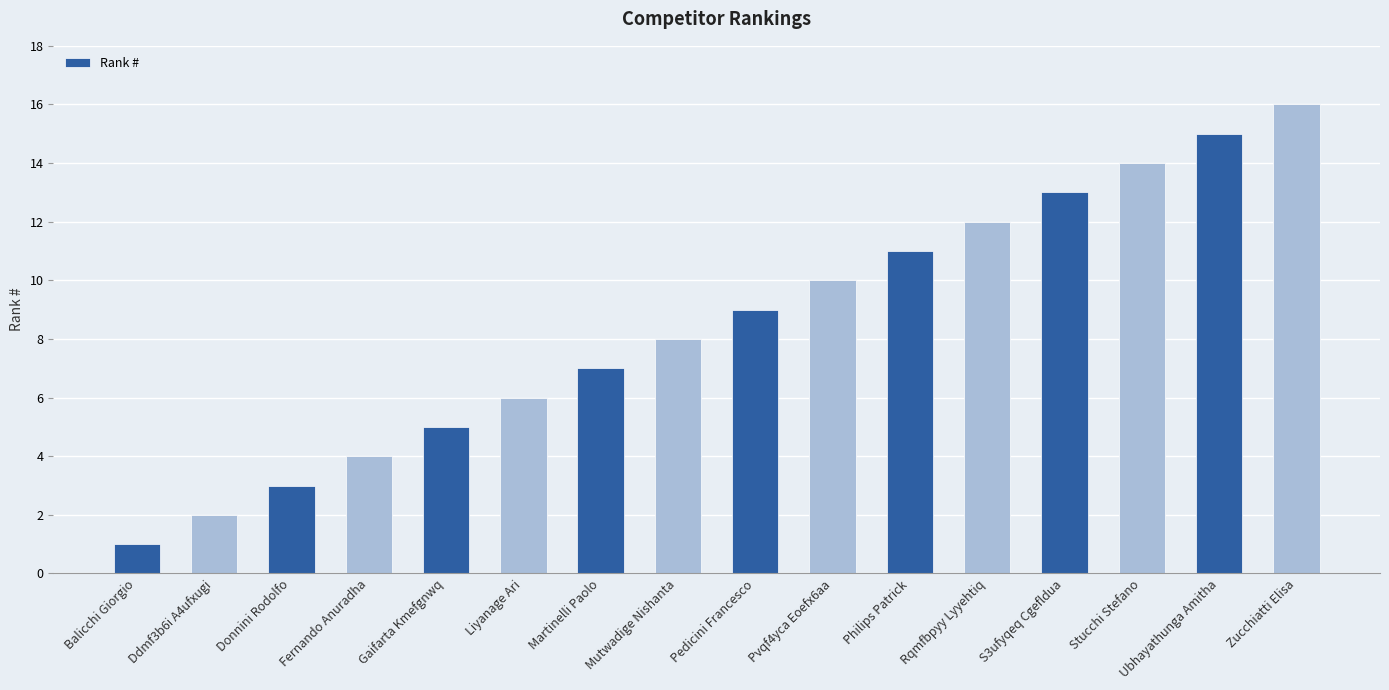

The chart shows a value of 13 at S3ufyqeq Cgefldua. True or false?

True